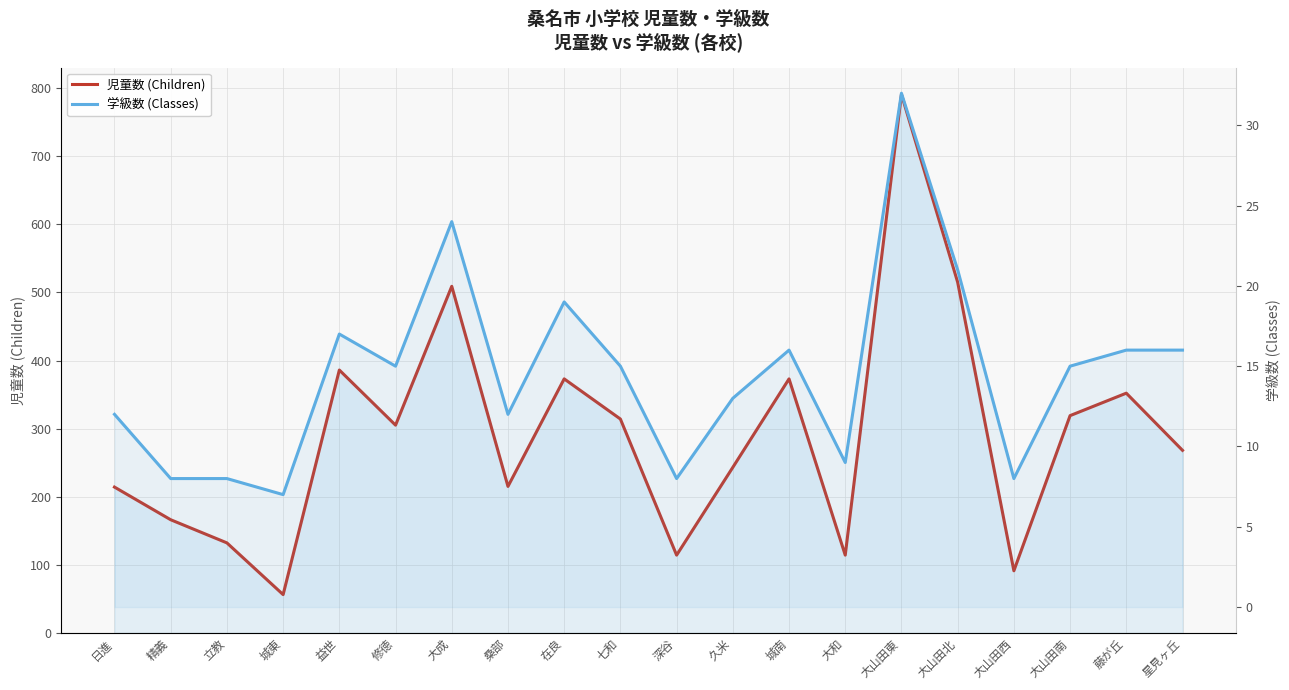

List the series in order of their overall mean, highest first.

児童数 (Children), 学級数 (Classes)